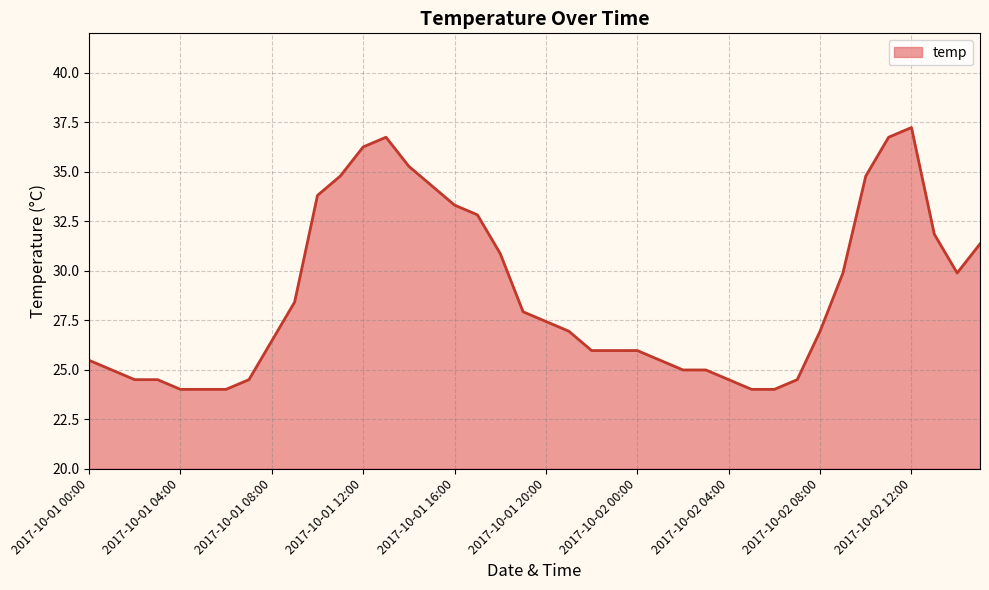

What is the smallest value displayed?

24.0